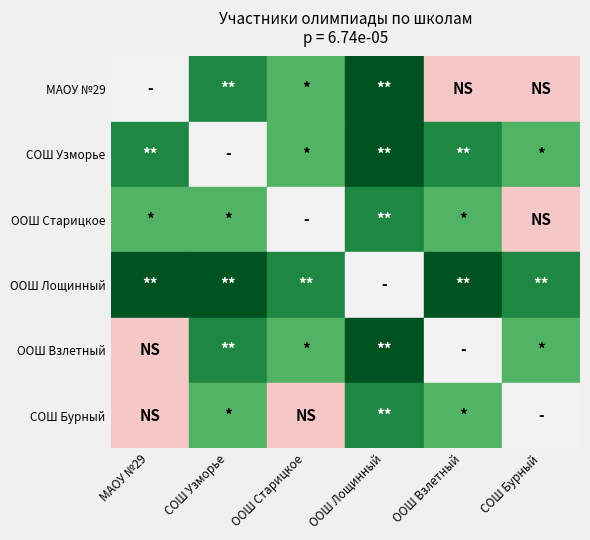

How many categories are shown in the chart?

6